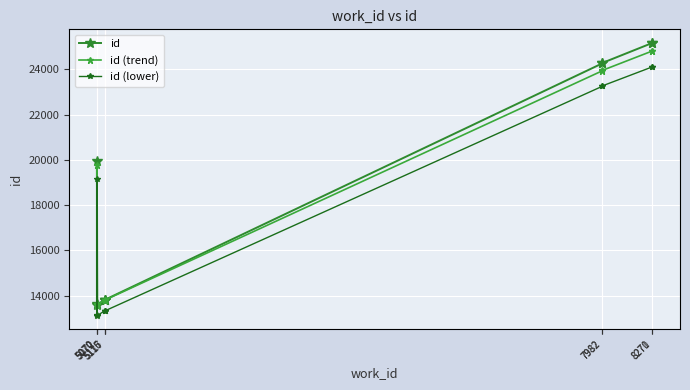

True or false: id (lower) has a value of 13326.1 at 5115.

True